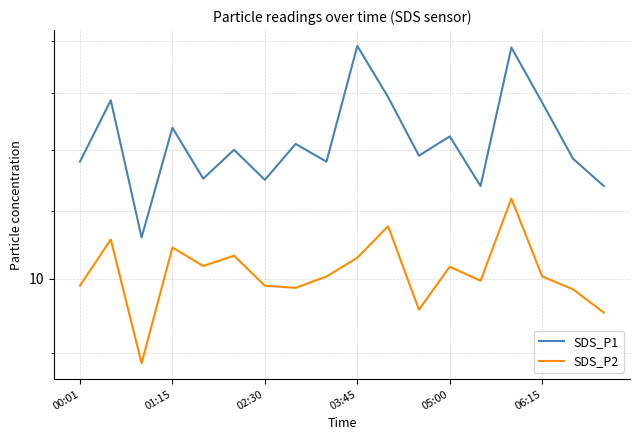

What is the label of the 2nd point from the left?

01:15